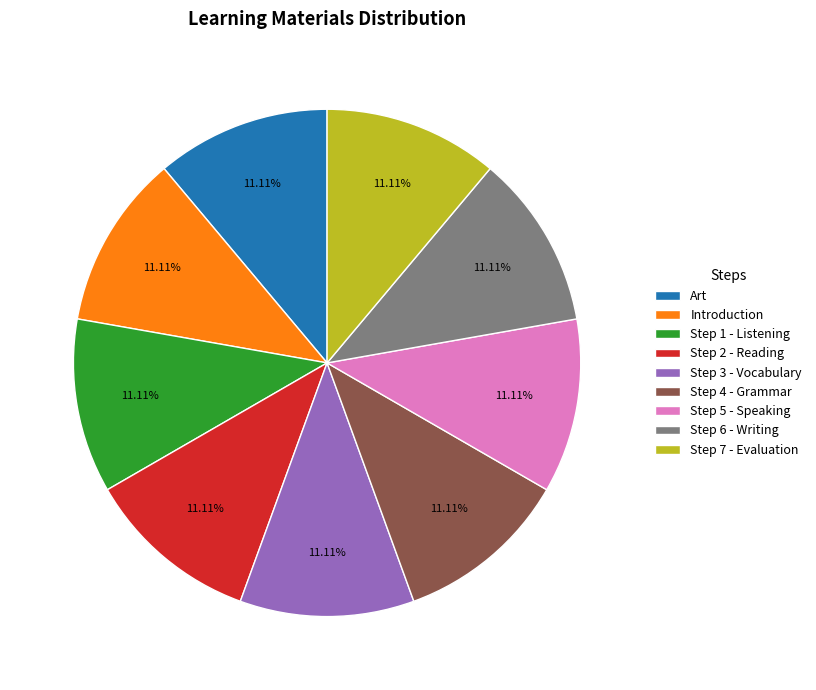

Is it true that Step 2 - Reading is 17% of the pie?

False